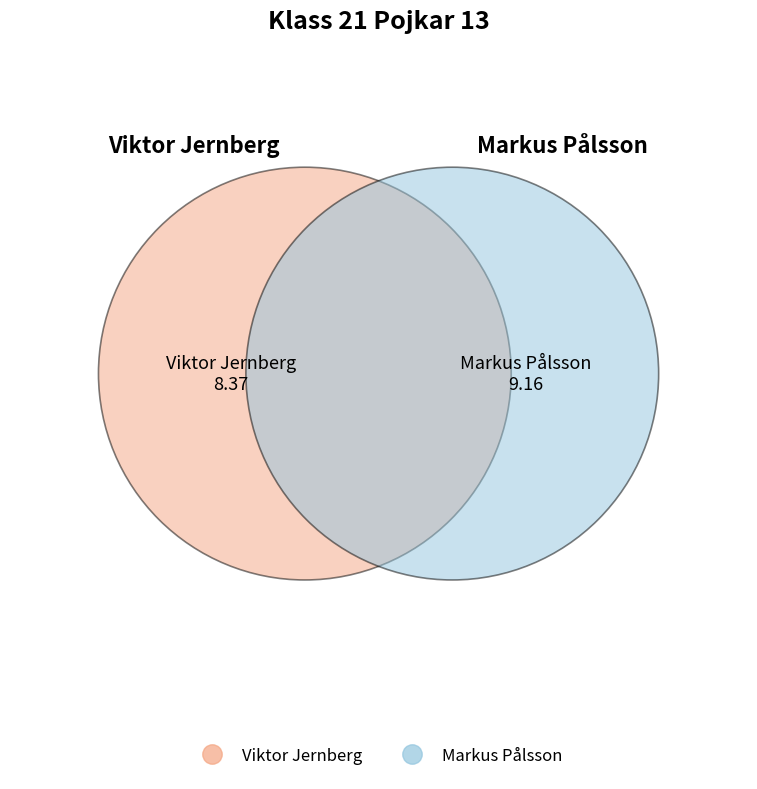

To the nearest percent, what portion does Markus Pålsson represent?

52%